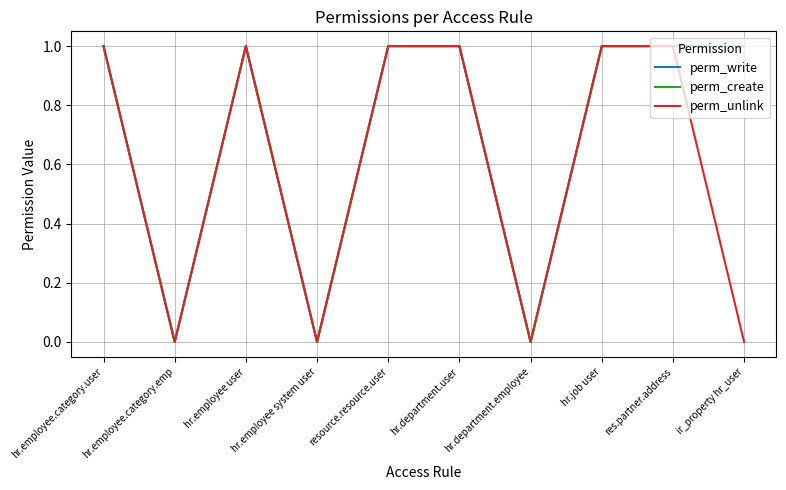

What is the difference between the maximum and minimum values in the perm_write series?

1